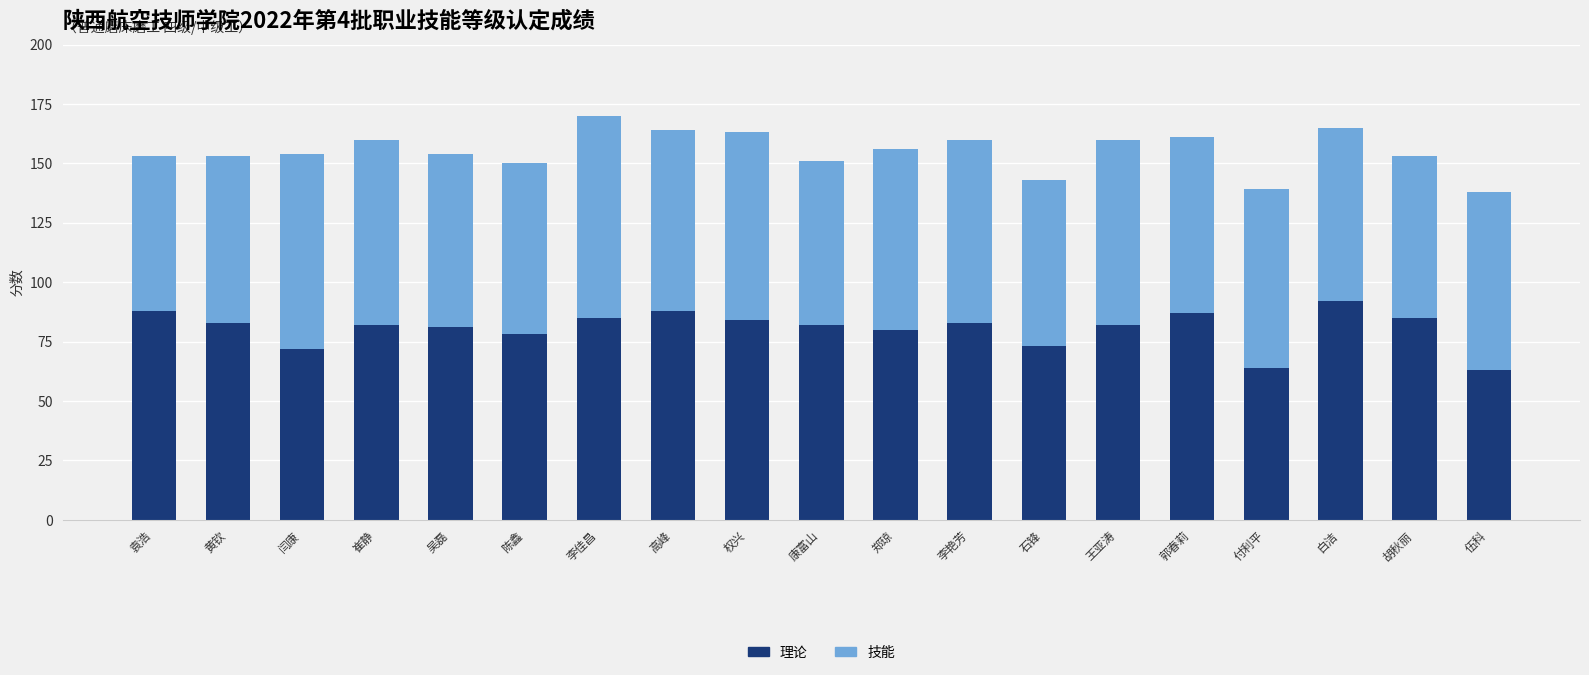

What is the total value across all series at 陈鑫?

150